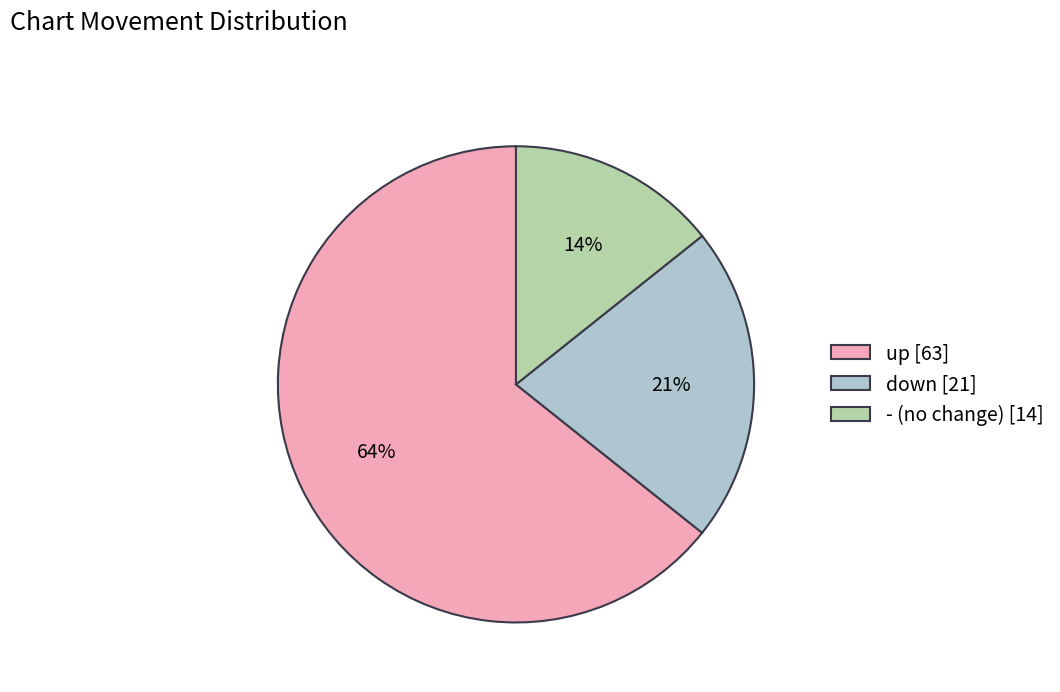

What percentage is the - (no change) [14] slice, to the nearest percent?

14%